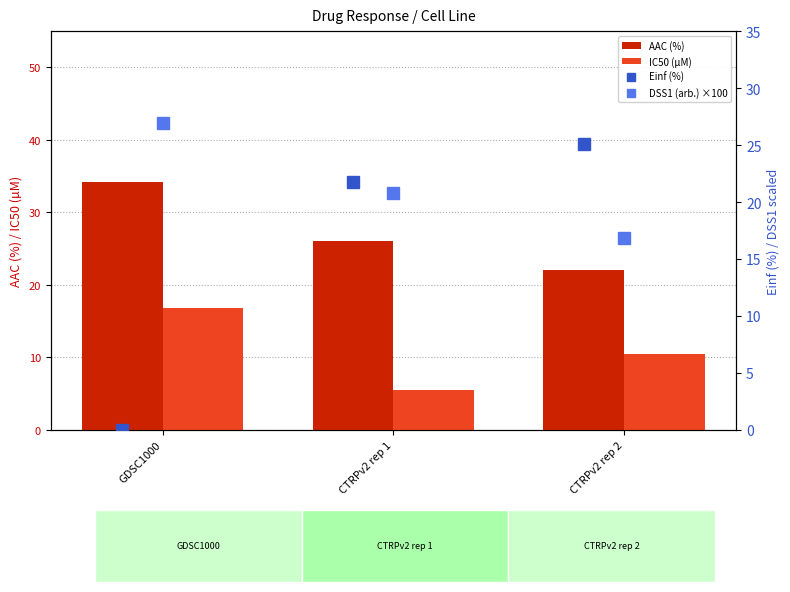

True or false: IC50 (µM) has a value of 18.1 at CTRPv2 rep 2.

False